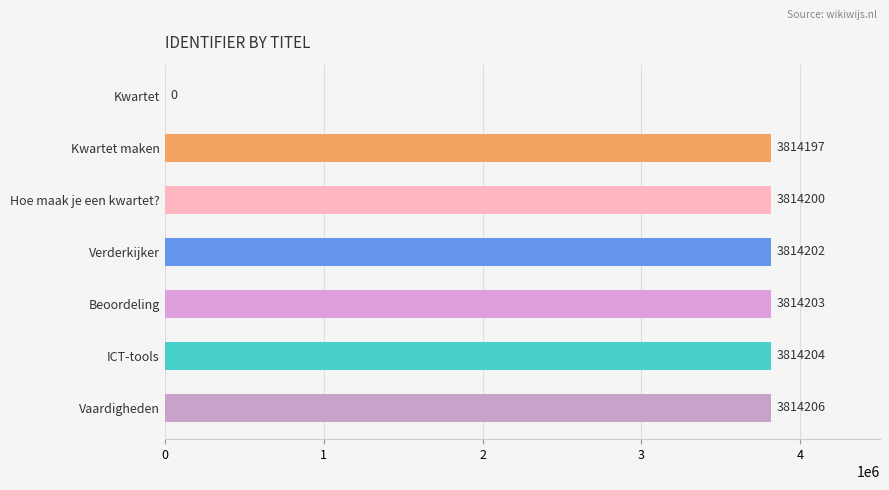

What is the sum of the values at Verderkijker and Kwartet maken?

7628399